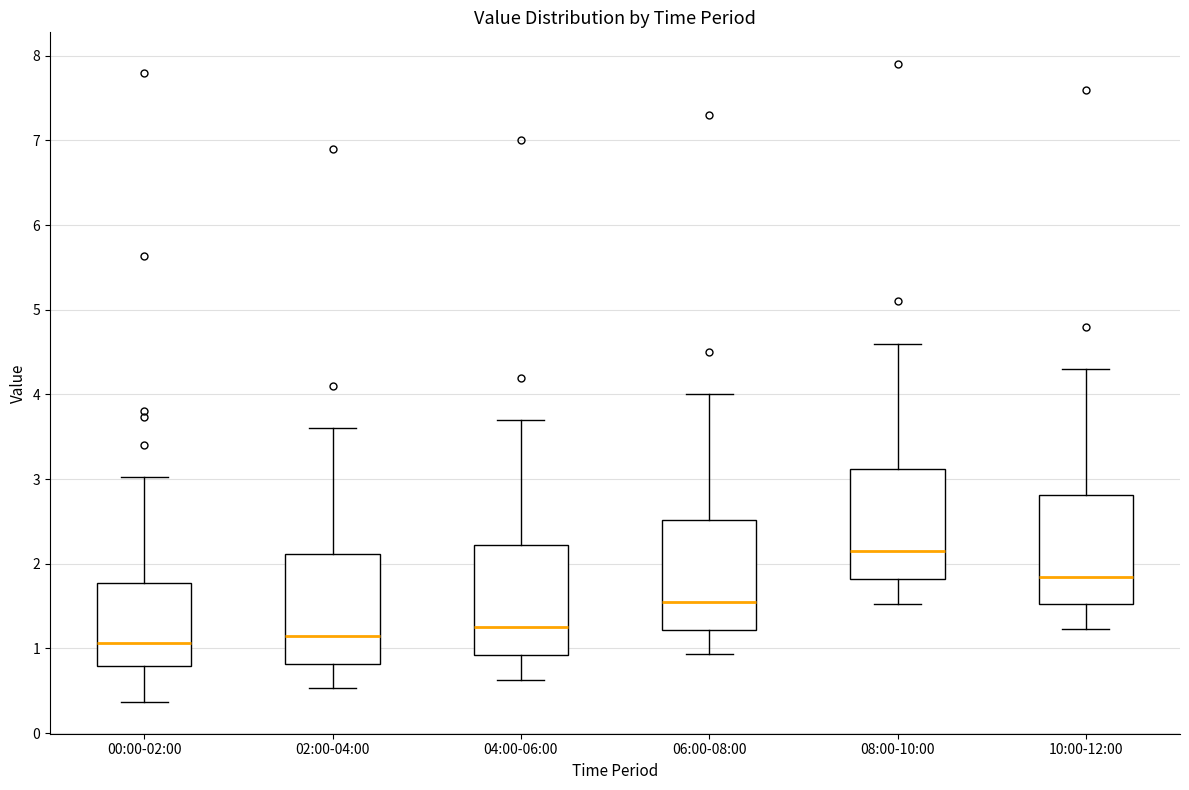

Reading left to right, read every box against the y-axis: the position of its median line, the range the box covers, and the ends of its whiskers. The values are not printed on the chart, so give them approximately, as read against the axis.

00:00-02:00: median 1.1, box 0.8 to 1.8, whiskers 0.4 to 3.0
02:00-04:00: median 1.2, box 0.8 to 2.1, whiskers 0.5 to 3.6
04:00-06:00: median 1.3, box 0.9 to 2.2, whiskers 0.6 to 3.7
06:00-08:00: median 1.6, box 1.2 to 2.5, whiskers 0.9 to 4.0
08:00-10:00: median 2.2, box 1.8 to 3.1, whiskers 1.5 to 4.6
10:00-12:00: median 1.9, box 1.5 to 2.8, whiskers 1.2 to 4.3